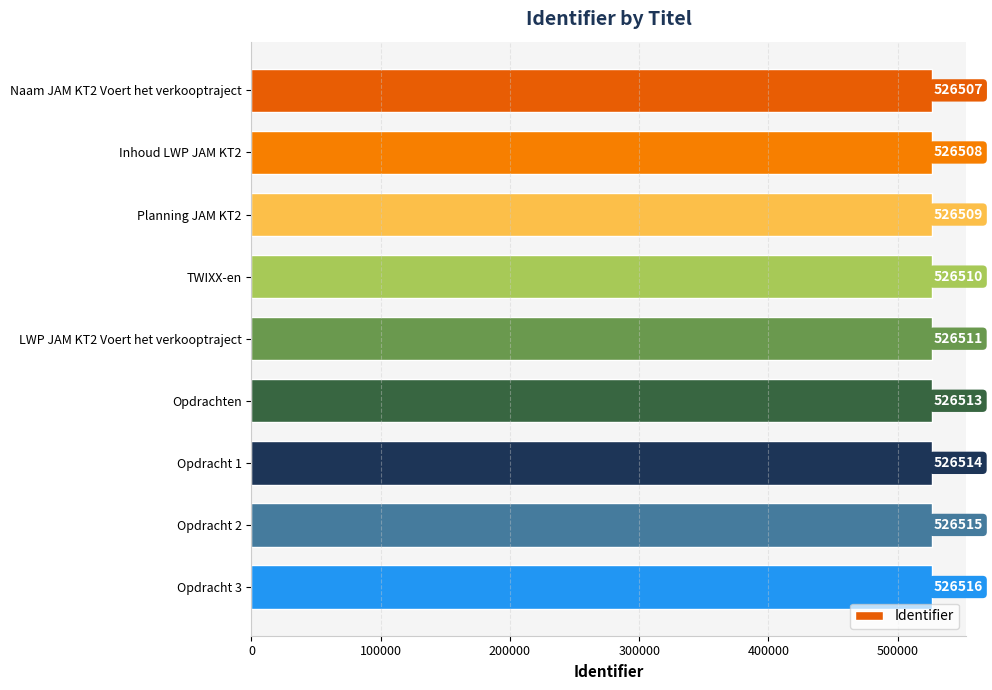

How many data points does each series have?

9